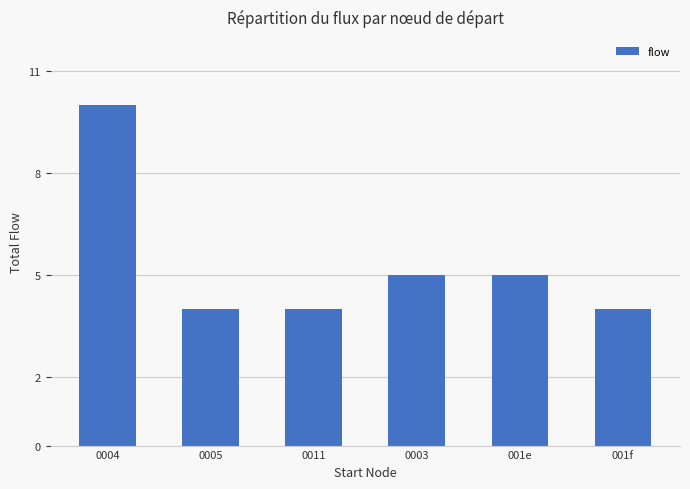

What is the average value?

5